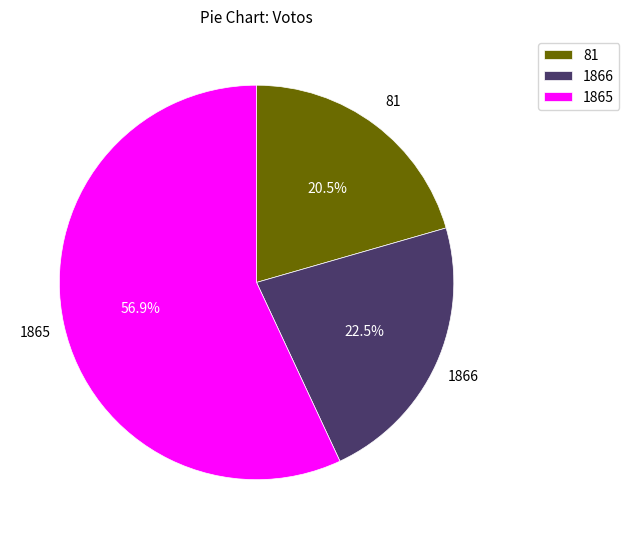

How many segments does this pie chart have?

3